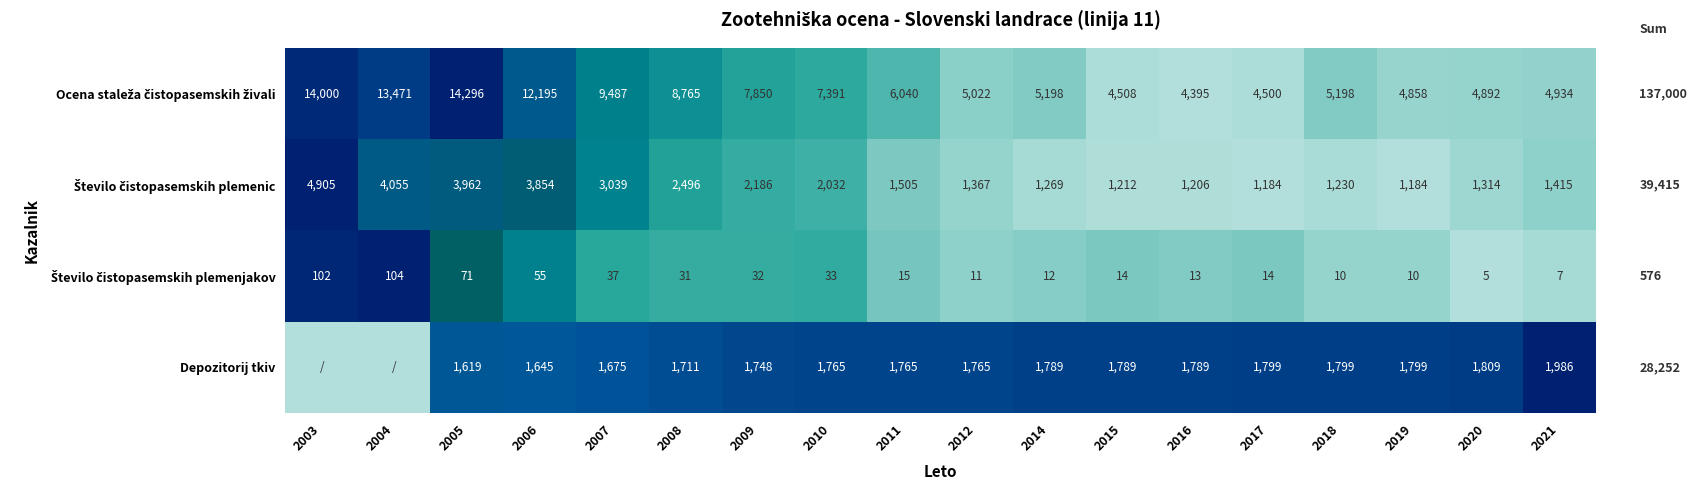

What is the sum of the Depozitorij tkiv values at 2011 and 2021?

3751